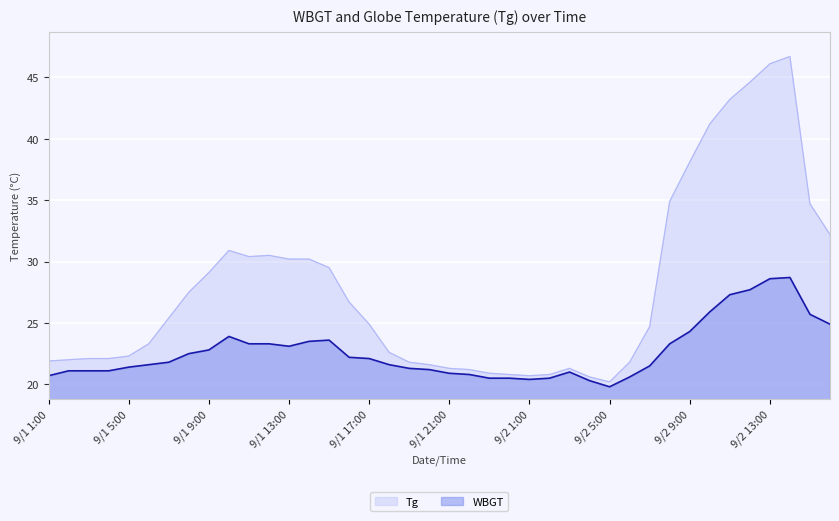

How many interior local valleys does the Tg series have?

3